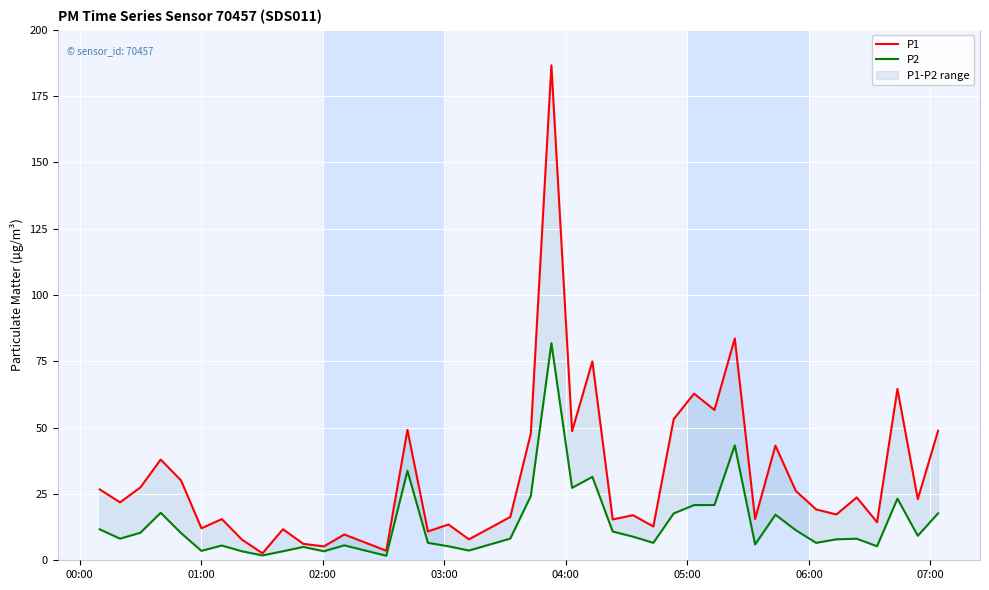

How many values in the P2 series exceed 8?

23